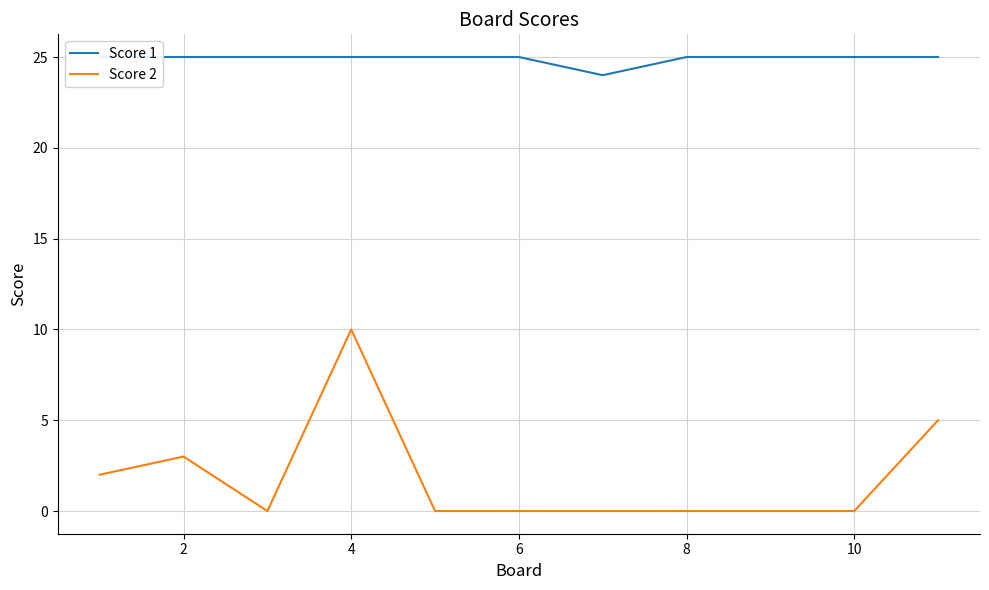

True or false: Score 2 has a value of 10 at 4.

True